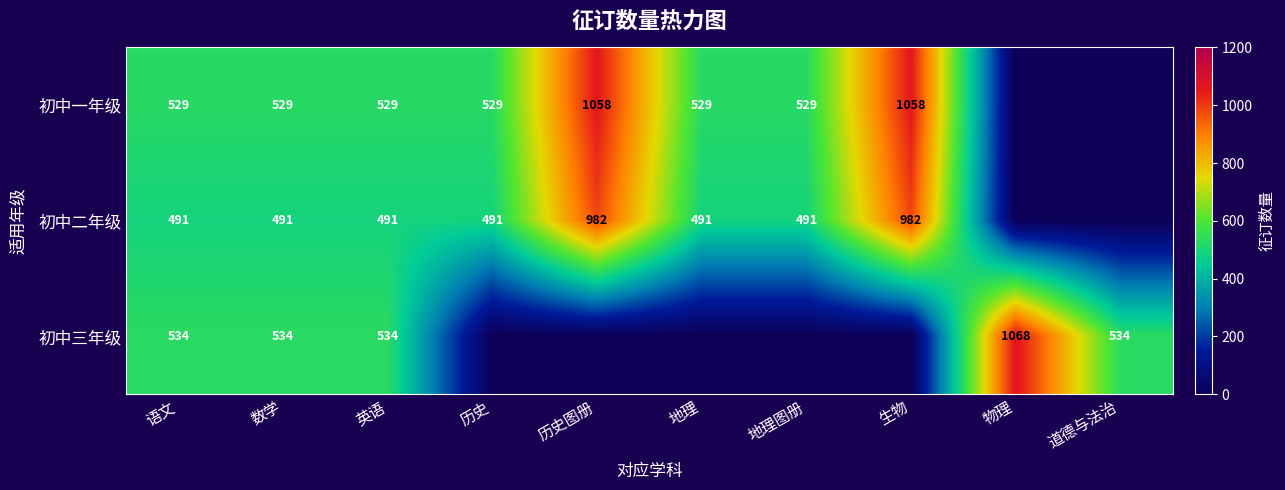

Is the value of 初中一年级 at 地理 greater than the value of 初中二年级 at 数学?

Yes